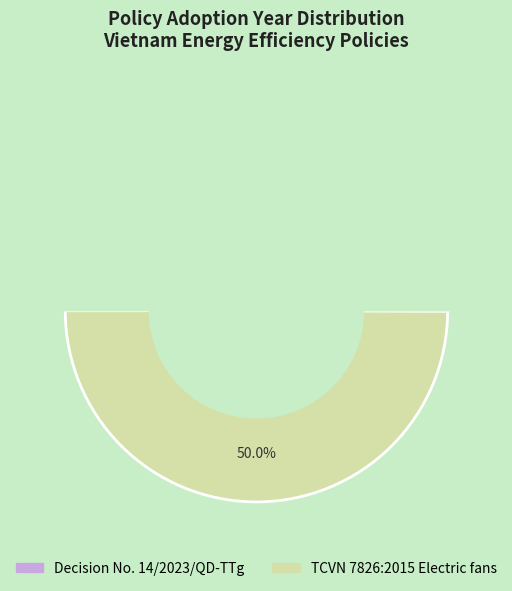

Count the number of slices in the pie.

2